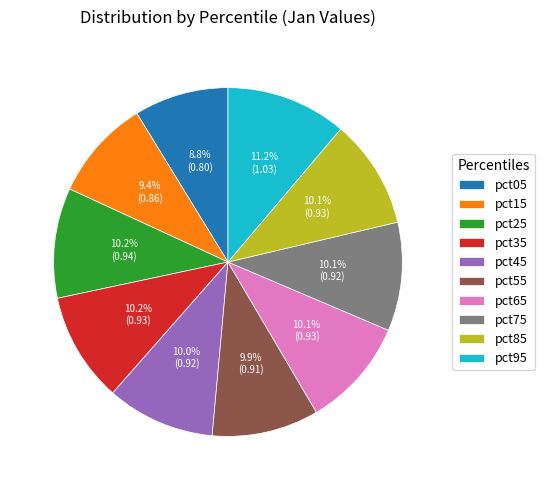

Is it true that pct05 is 23% of the pie?

False